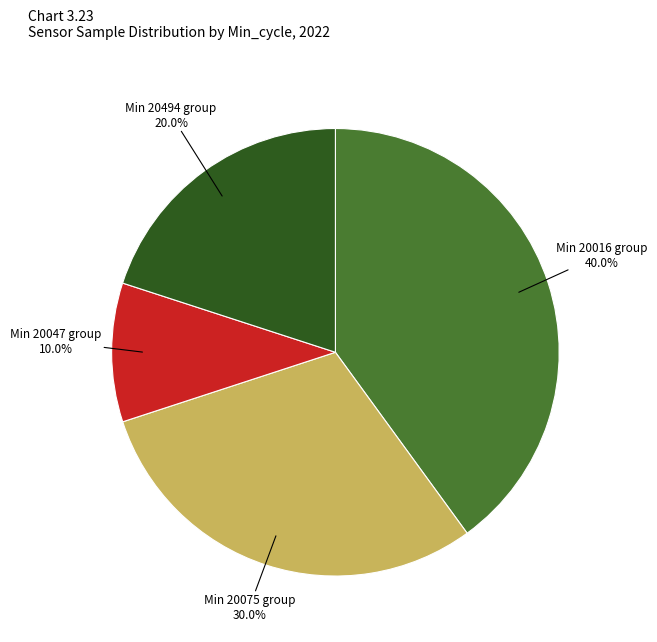

Does any single category account for the majority?

No